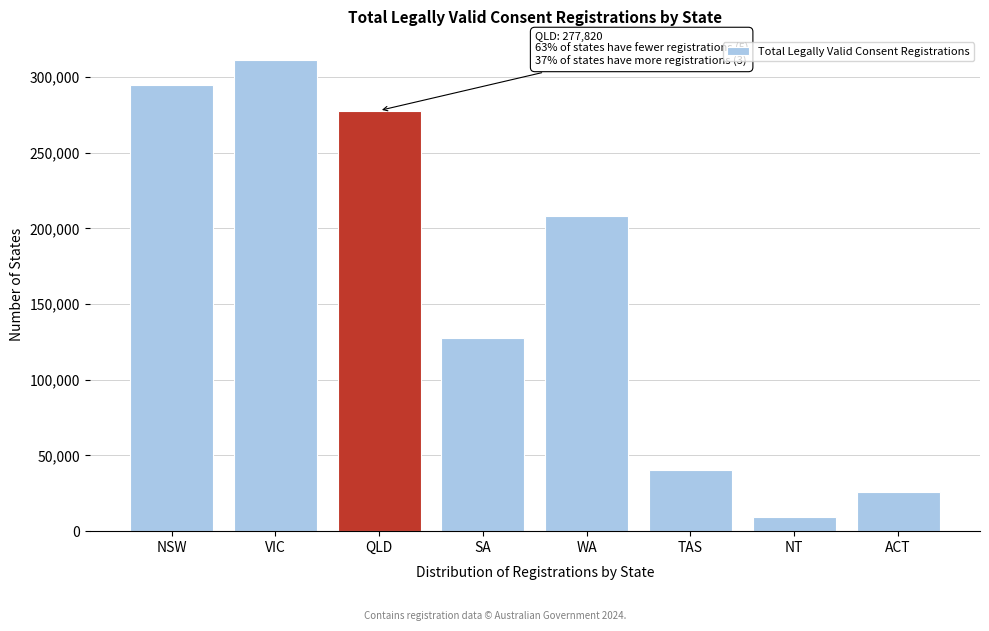

Reading left to right, what are all the values shown in this chart?

294562	310931	277820	127737	208282	40577	9520	25756